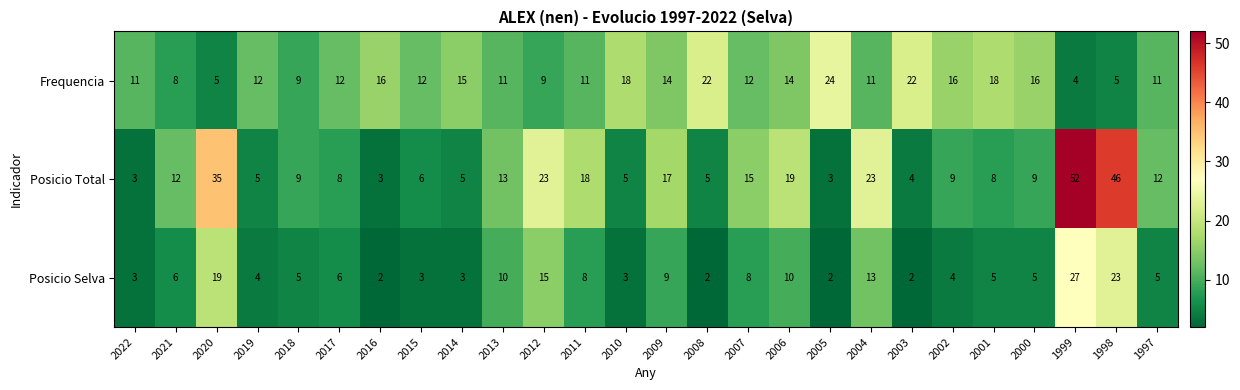

What is the average value of the Frequencia series?

13